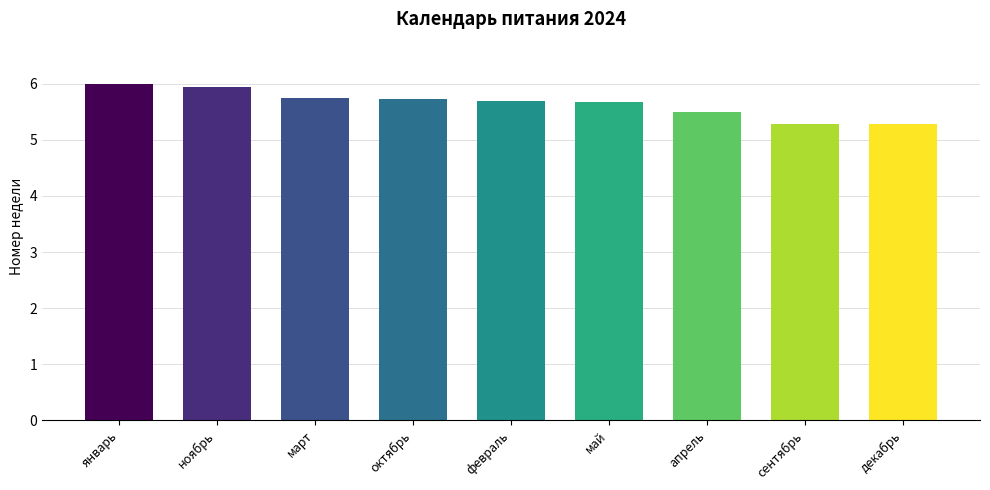

Reading left to right, extract all data points from this chart.

январь=6.0	ноябрь=5.9	март=5.8	октябрь=5.7	февраль=5.7	май=5.7	апрель=5.5	сентябрь=5.3	декабрь=5.3